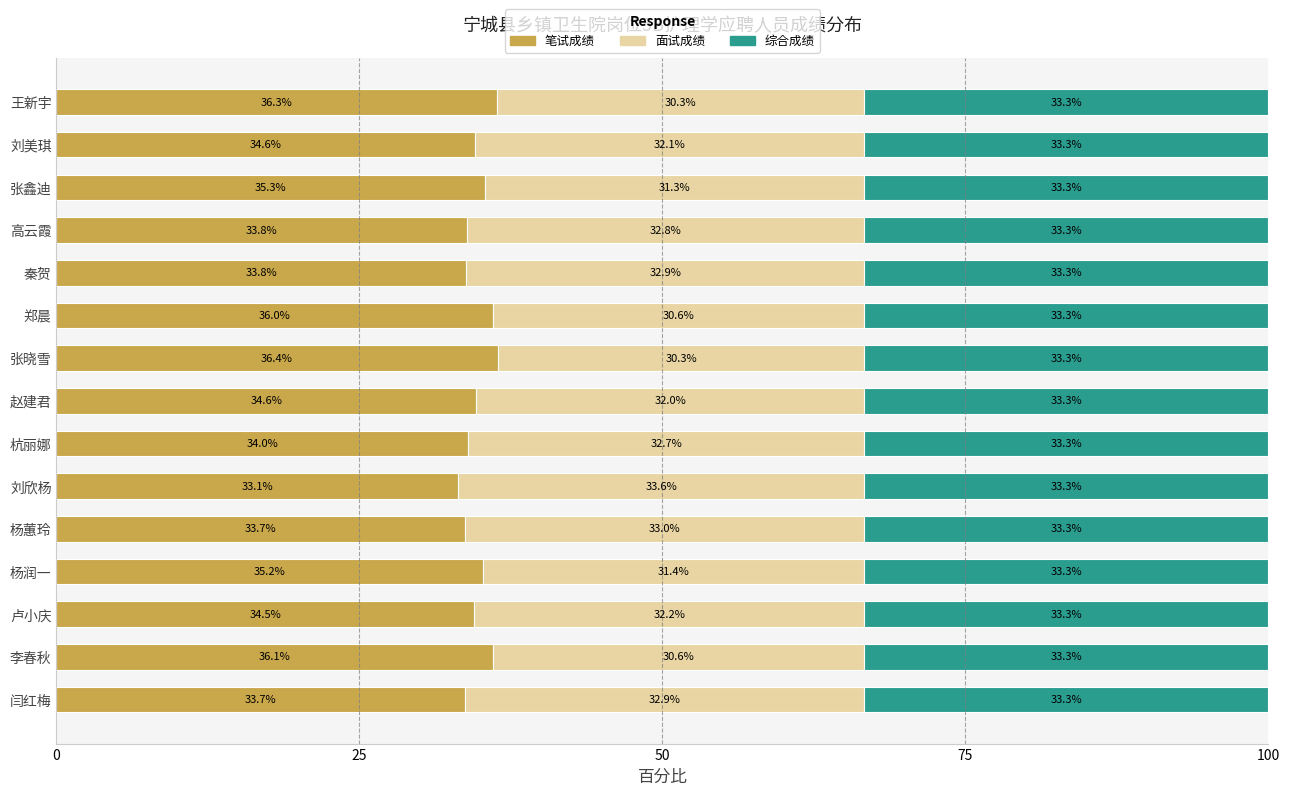

What is the difference between the maximum and second lowest values in the 笔试成绩 series?

2.7